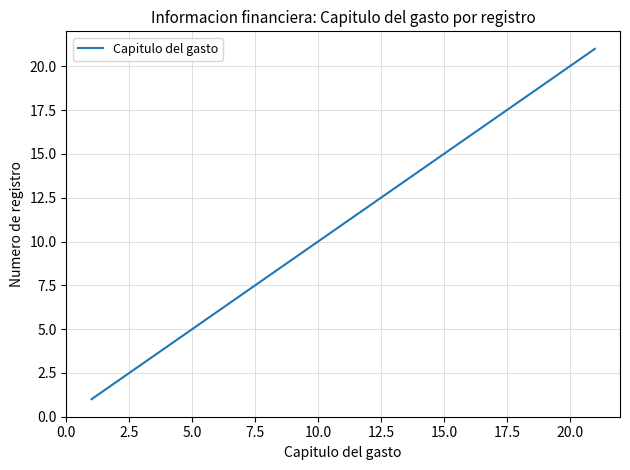

What is the difference between the maximum and minimum values?

20